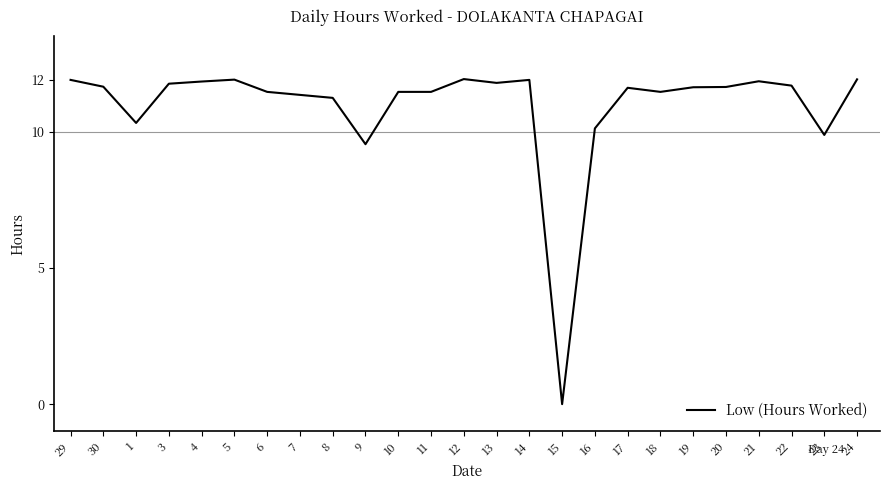

What is the maximum value shown in the chart?

11.9